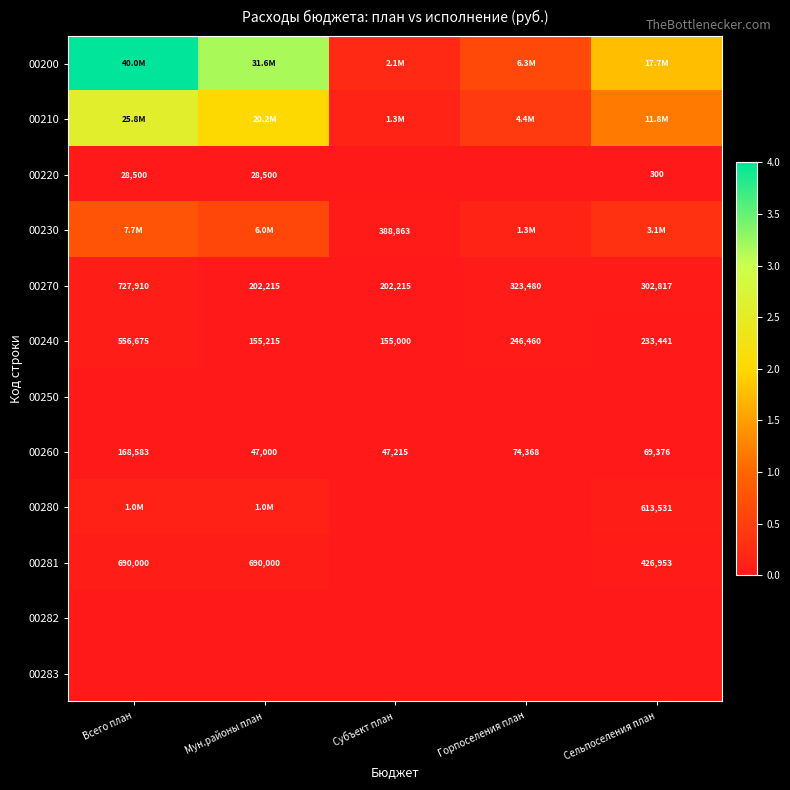

Is it true that 00270 equals 217742 at Всего план?

False